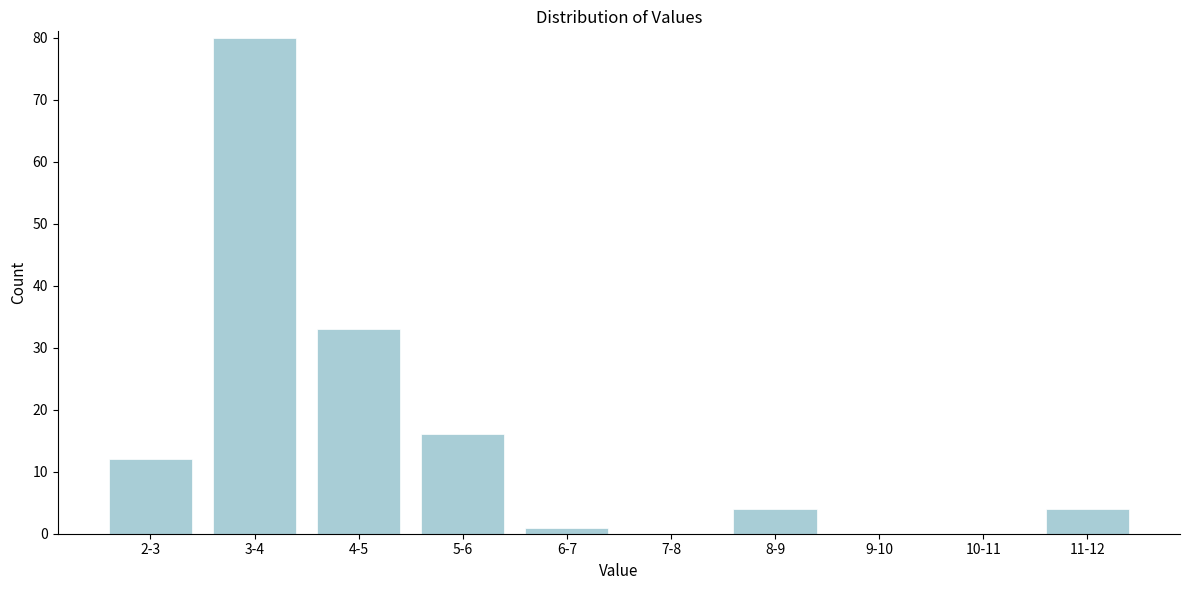

Reading left to right, what are all the values shown in this chart?

2-3=12	3-4=80	4-5=33	5-6=16	6-7=1	7-8=0	8-9=4	9-10=0	10-11=0	11-12=4